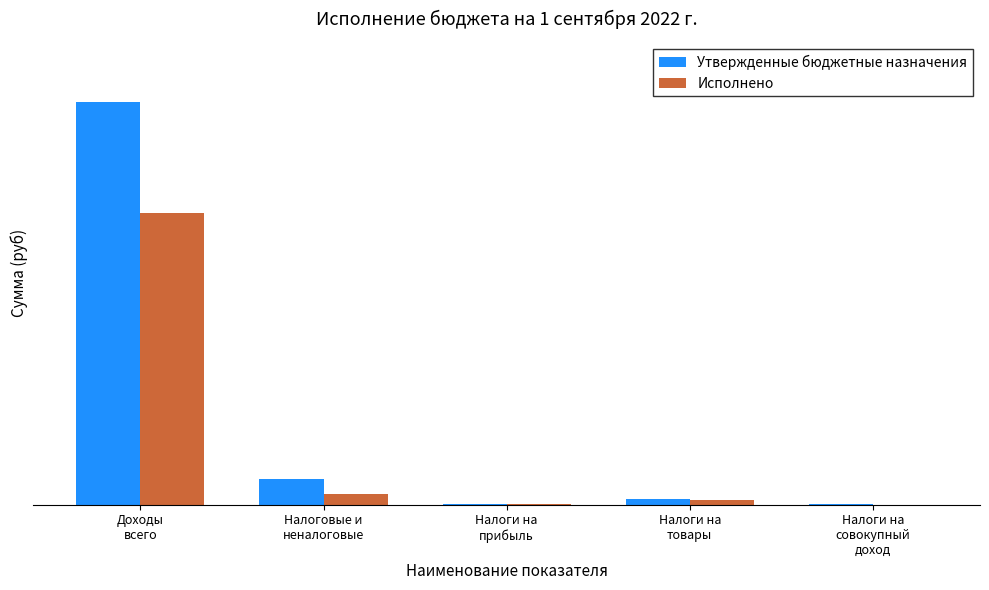

What are all the series names shown in the legend?

Утвержденные бюджетные назначения, Исполнено